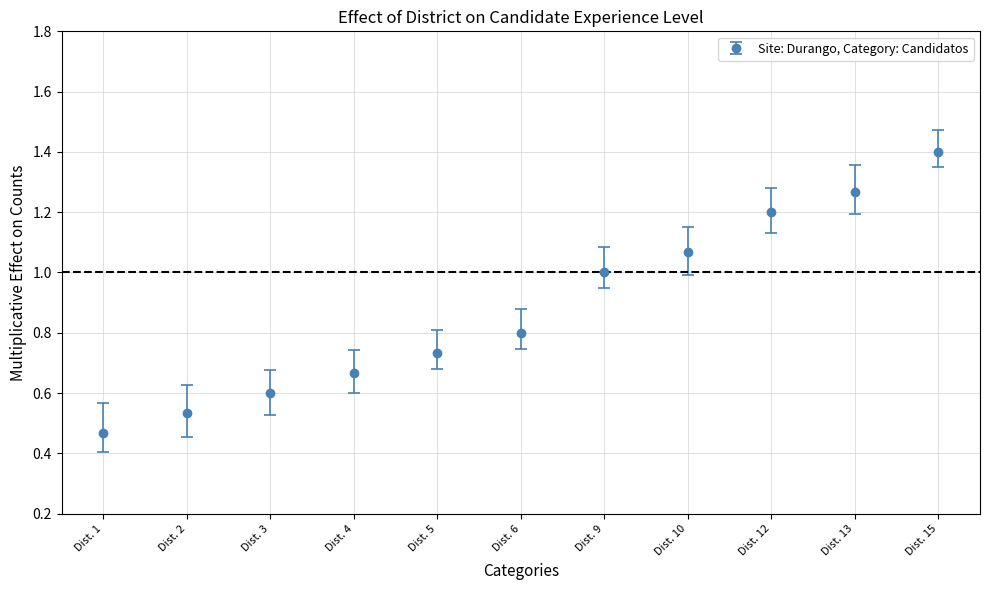

What is the approximate value at Dist. 3?

0.6